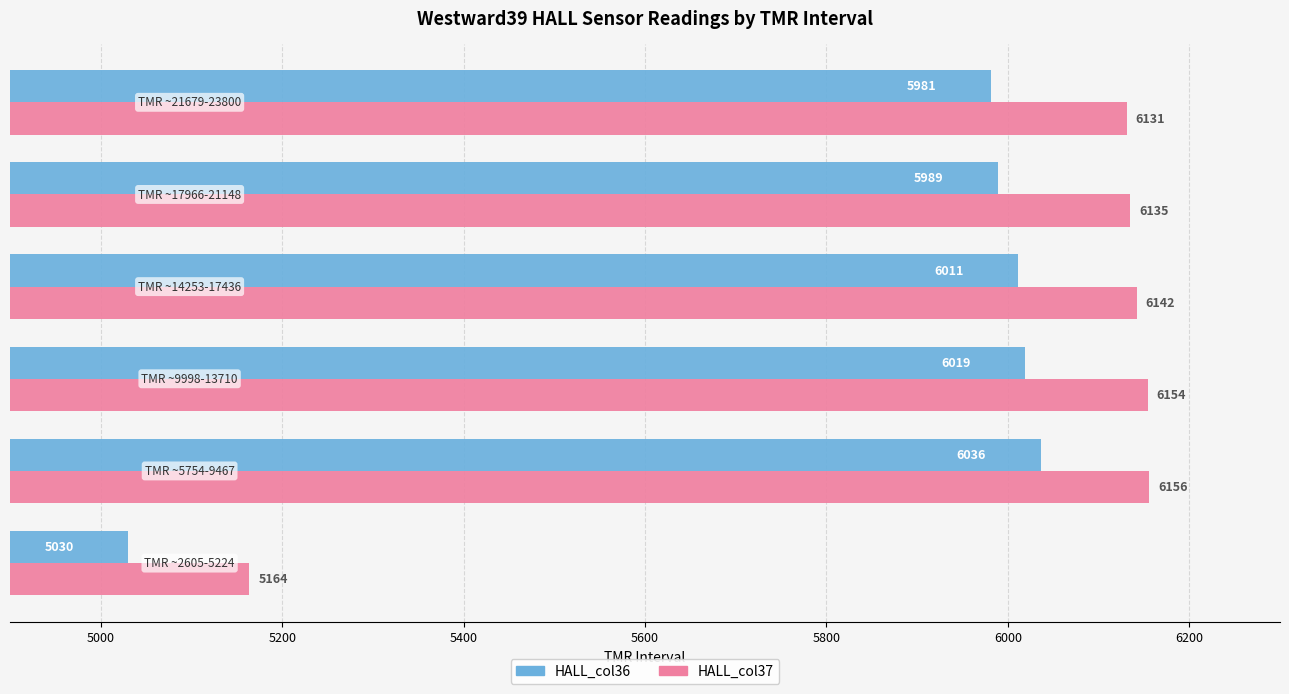

What is the average value of the HALL_col37 series?

5980